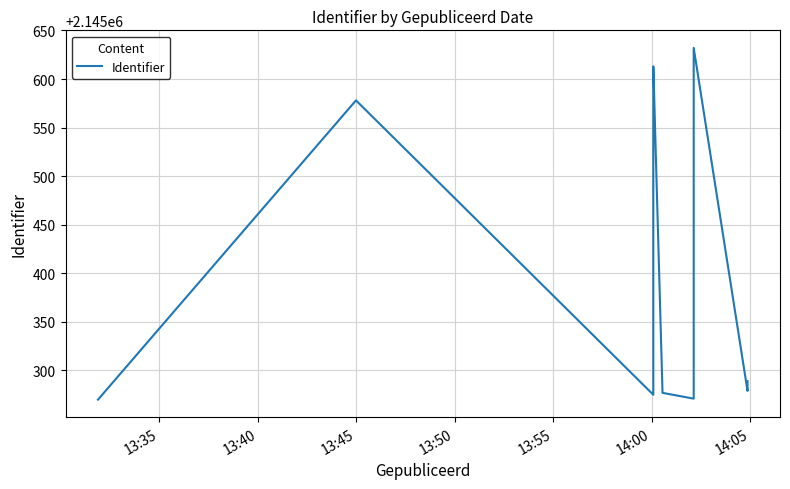

How many lines are shown in the chart?

1